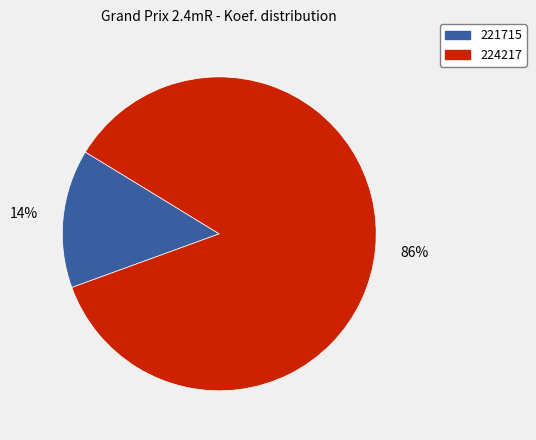

Combined, do 224217 and 221715 account for over 50%?

Yes